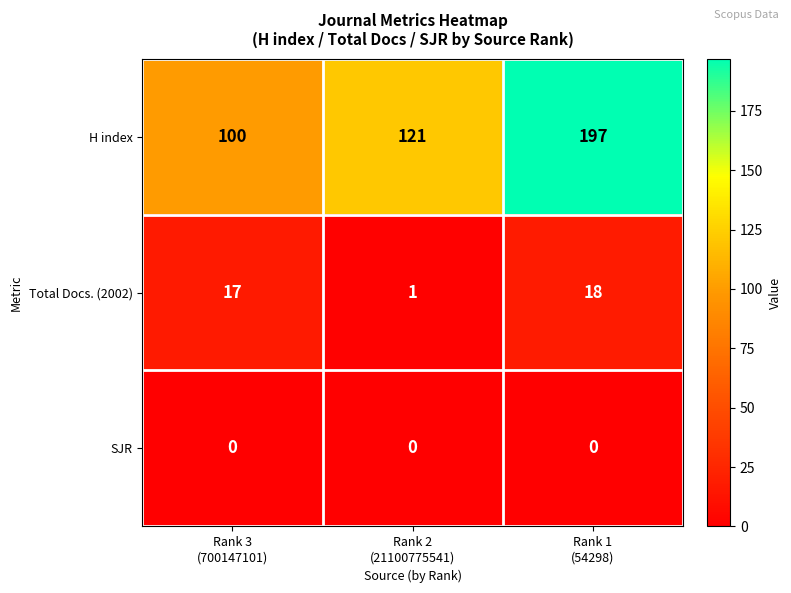

Which series changed the most between Rank 3
(700147101) and Rank 1
(54298)?

H index